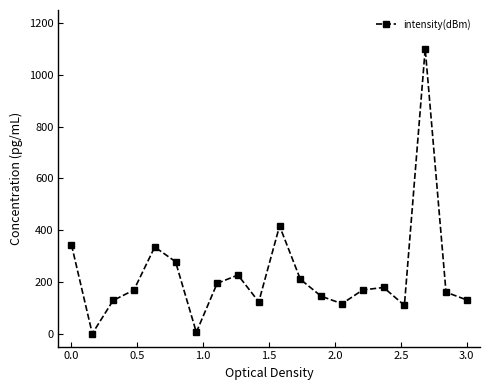

How many interior local valleys (lower than both neighbors) does the data have?

5